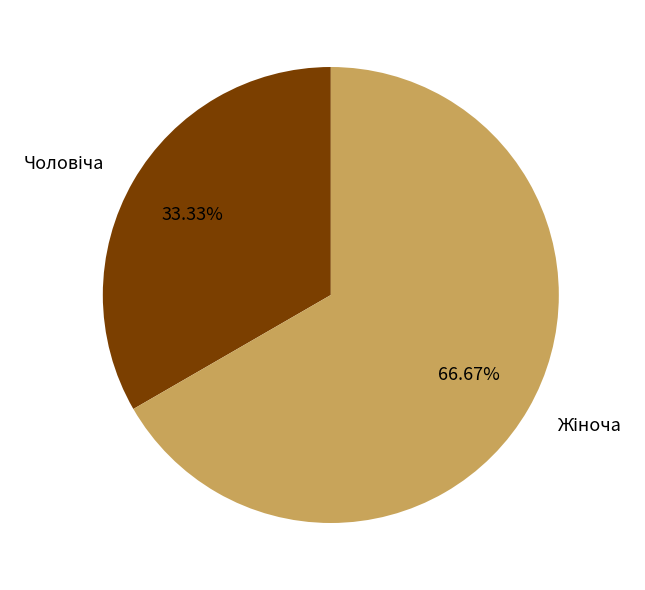

Count the number of slices in the pie.

2